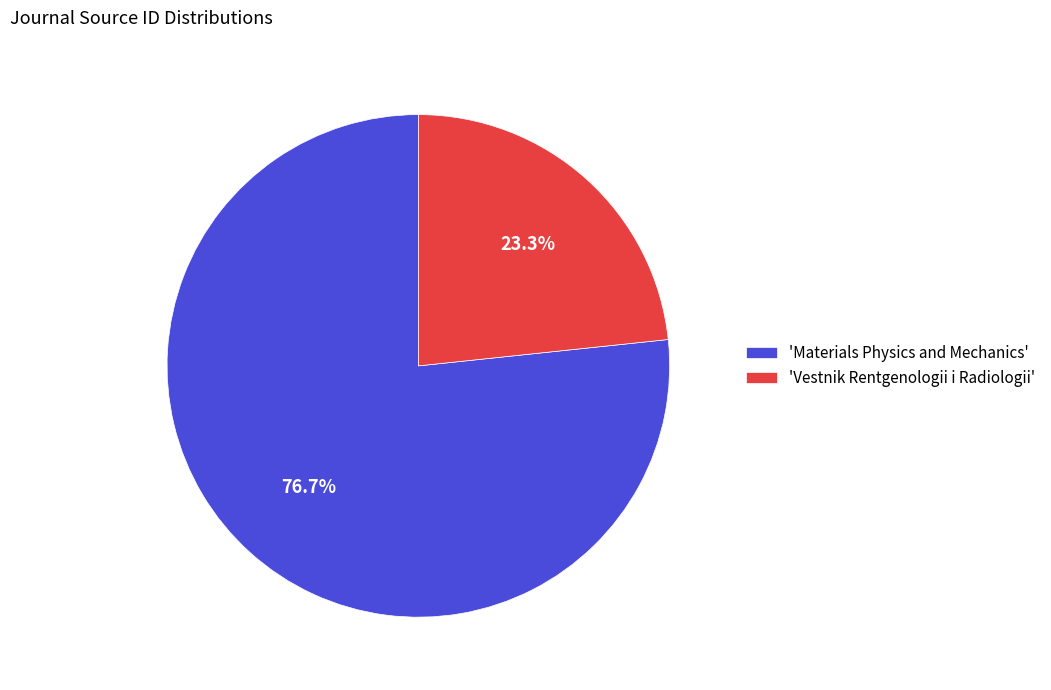

To the nearest percent, what is the difference between the largest and smallest slice percentages?

53%